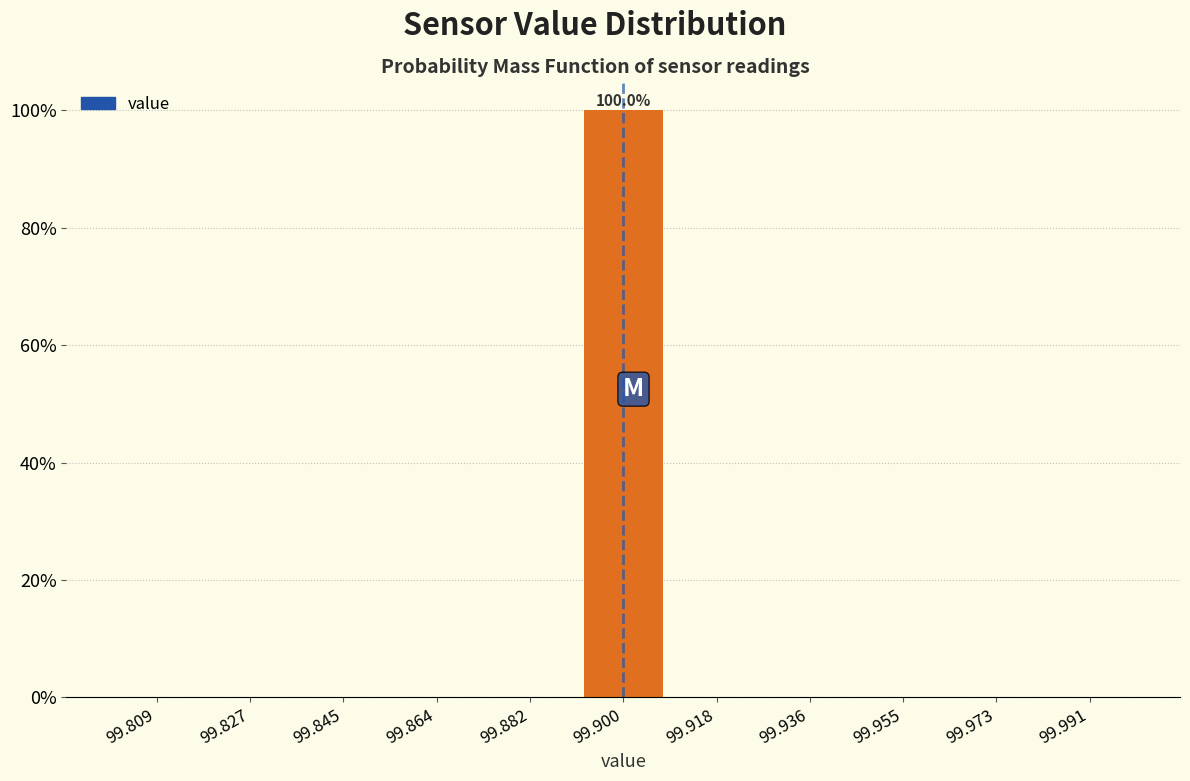

Which range on the x-axis has the tallest bar?

99.890 to 99.910